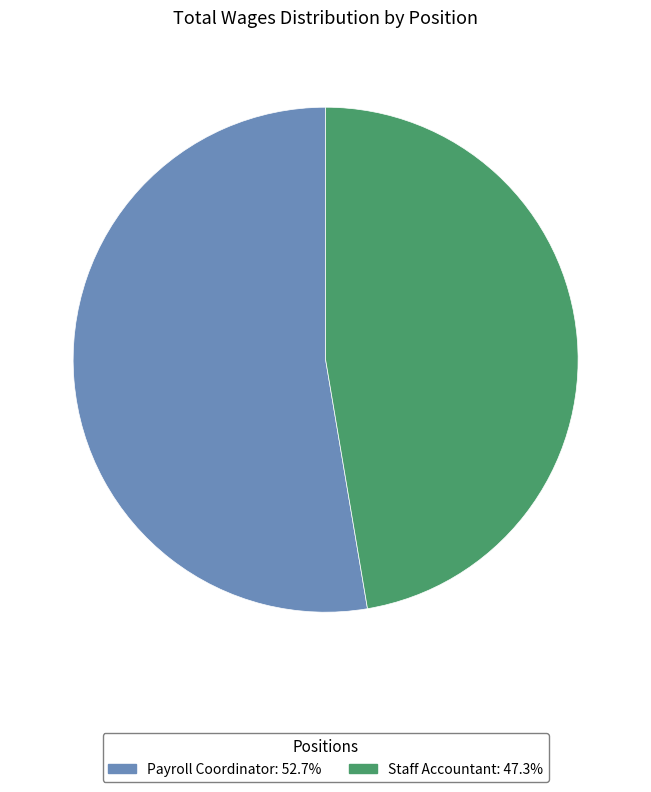

Which category has the smallest portion of the pie?

Staff Accountant